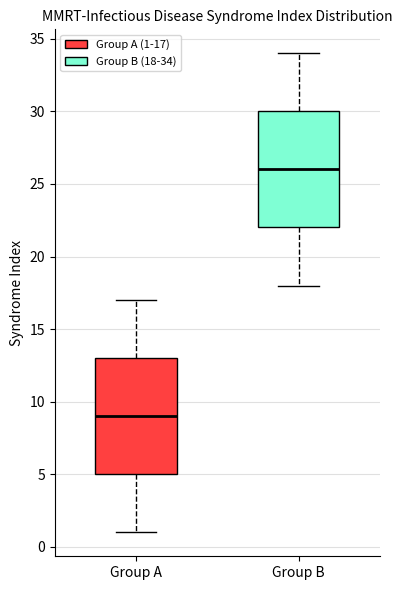

Reading left to right, transcribe this box plot: for each box, give where its median line is, the range the box spans, and where its two whiskers end, as read against the y-axis. The values are not printed on the chart, so give them approximately, as read against the axis.

Group A: median 9, box 5 to 13, whiskers 1 to 17
Group B: median 26, box 22 to 30, whiskers 18 to 34